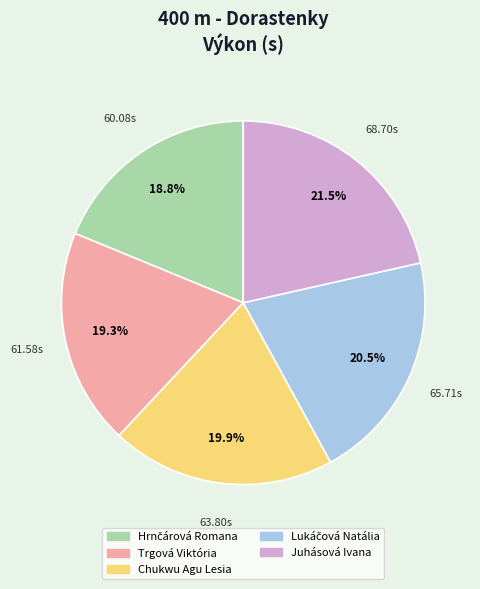

To the nearest percent, what is the difference between the largest and smallest slice percentages?

3%